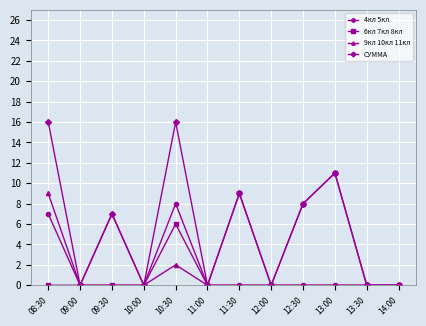

Reading left to right, what are all the values shown in this chart?

4кл 5кл: 08:30=7	09:00=0	09:30=7	10:00=0	10:30=8	11:00=0	11:30=0	12:00=0	12:30=0	13:00=0	13:30=0	14:00=0
6кл 7кл 8кл: 08:30=0	09:00=0	09:30=0	10:00=0	10:30=6	11:00=0	11:30=9	12:00=0	12:30=8	13:00=11	13:30=0	14:00=0
9кл 10кл 11кл: 08:30=9	09:00=0	09:30=0	10:00=0	10:30=2	11:00=0	11:30=0	12:00=0	12:30=0	13:00=0	13:30=0	14:00=0
СУММА: 08:30=16	09:00=0	09:30=7	10:00=0	10:30=16	11:00=0	11:30=9	12:00=0	12:30=8	13:00=11	13:30=0	14:00=0